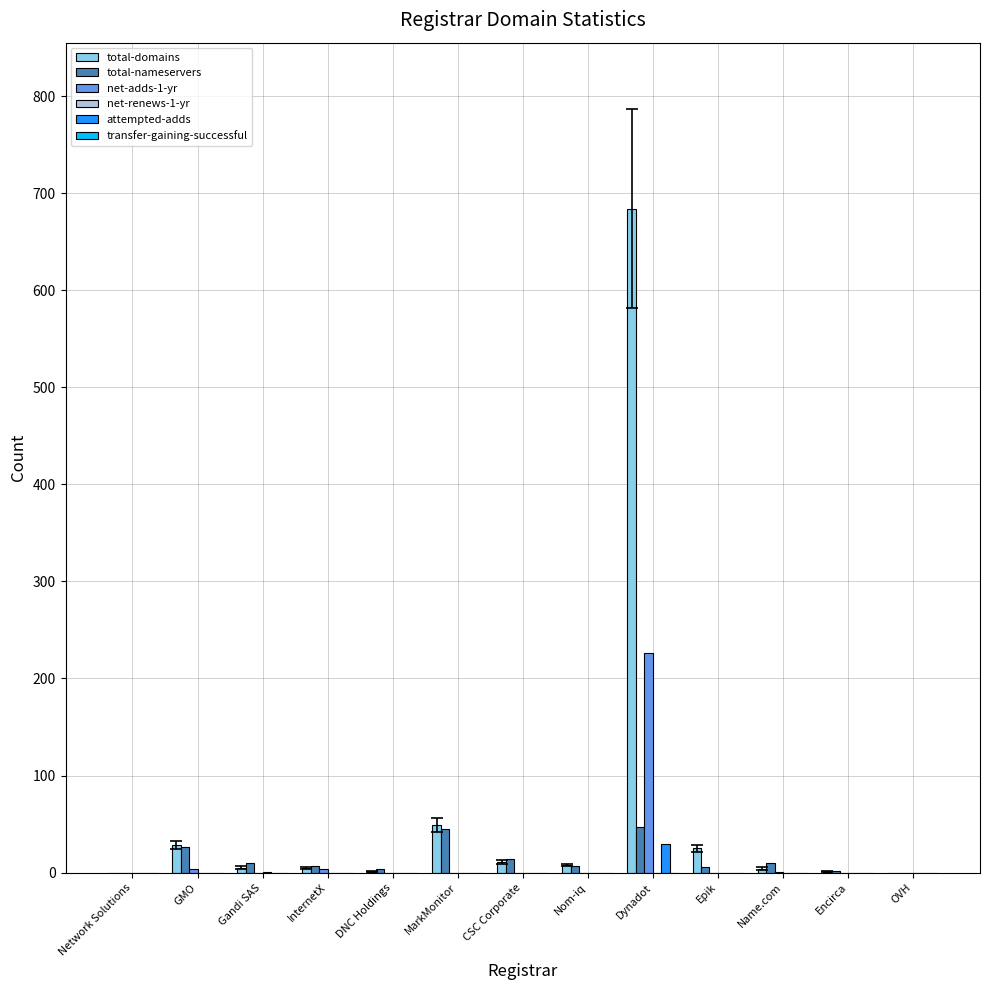

Are the bars grouped side by side (vs. stacked)?

Yes